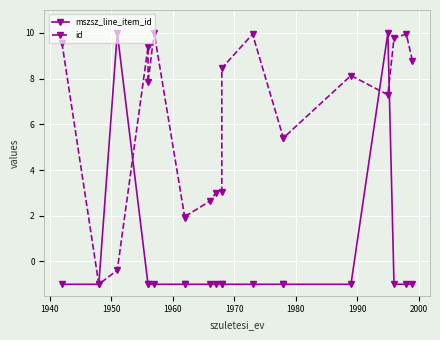

What is the sum of all id values?

121.0